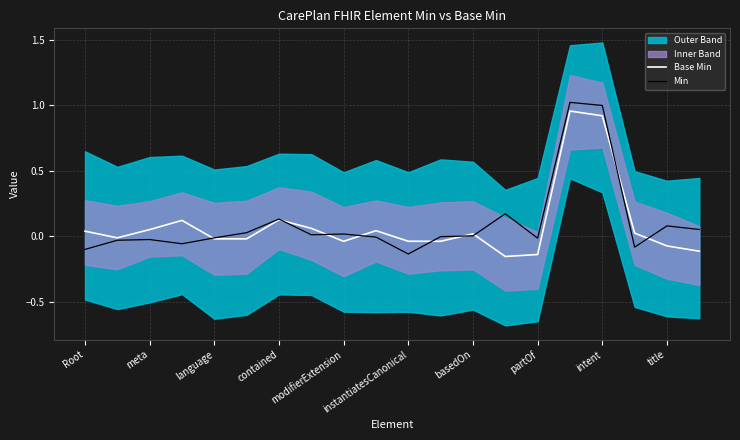

The value of Min at modifierExtension is 0.0. True or false?

True